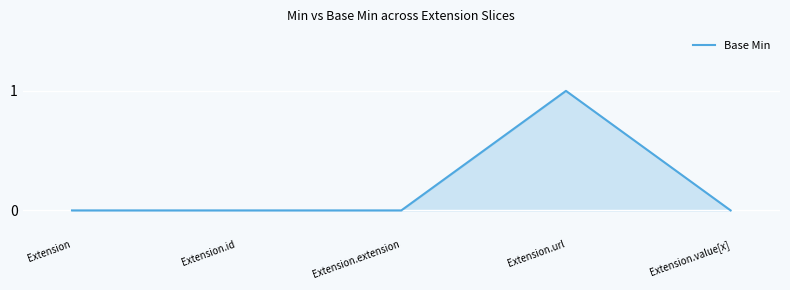

At which category does the chart reach its peak across all series?

Extension.url